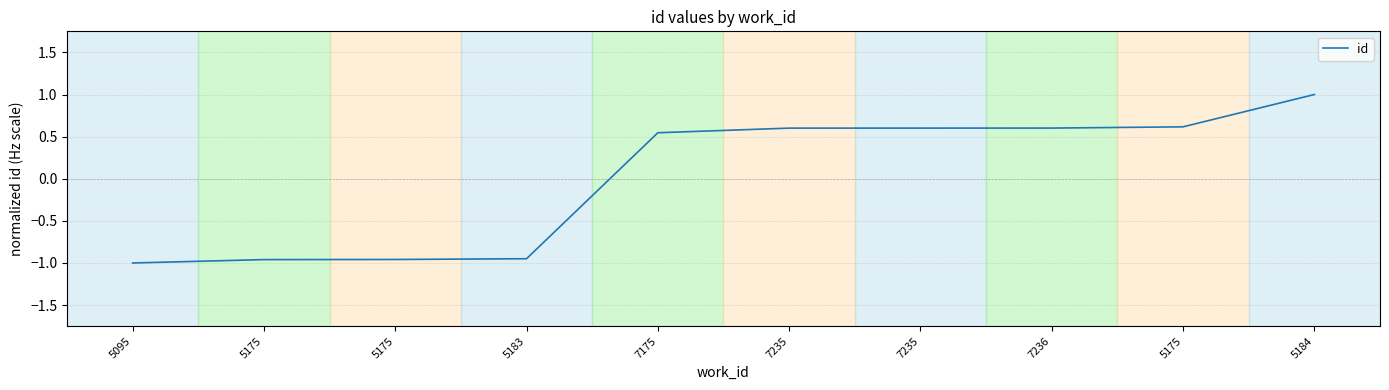

How many positive values are there?

6